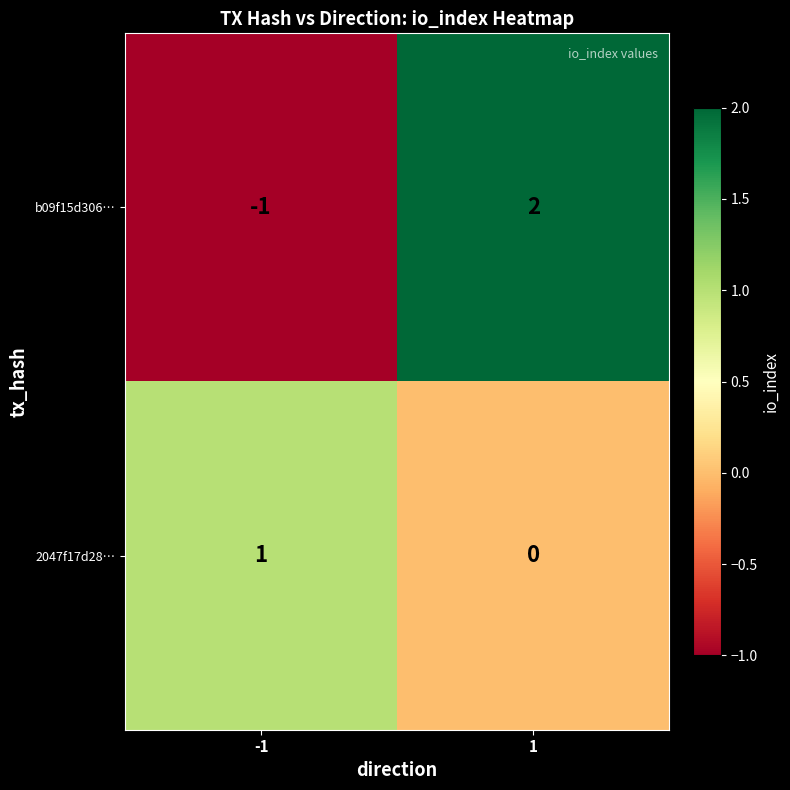

How many positive values does the b09f15d306… series have?

1